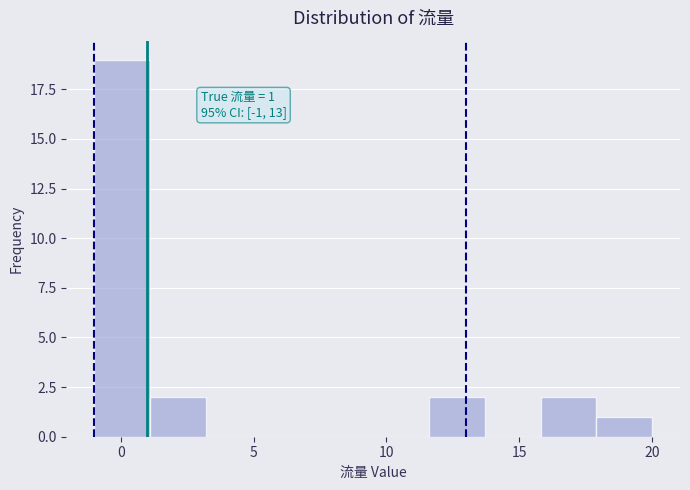

Over which range of the x-axis is the bar tallest?

-1.0 to 1.1